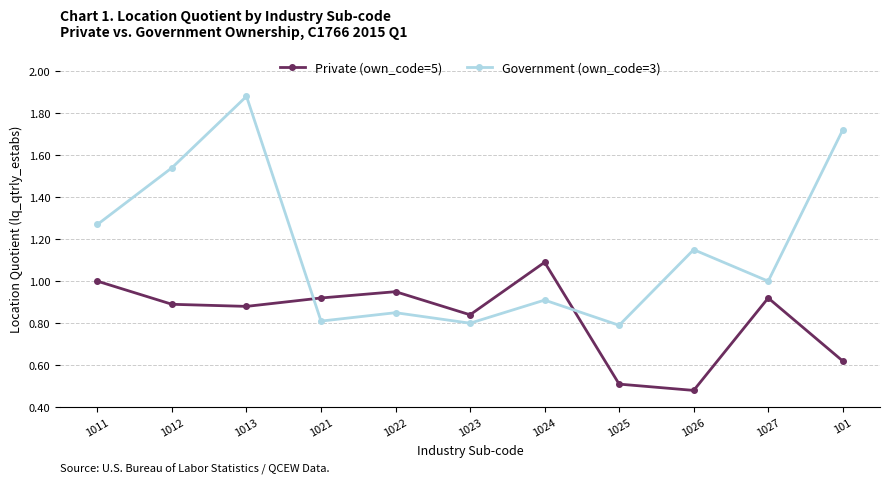

What is the label of the 3rd point from the right?

1026